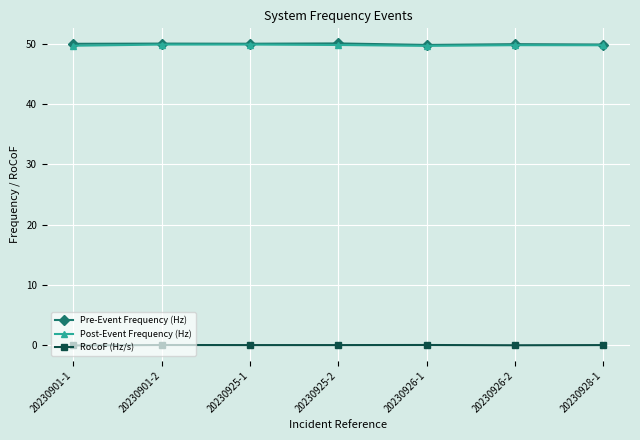

Is the value of RoCoF (Hz/s) at 20230925-2 greater than the value of Pre-Event Frequency (Hz) at 20230925-1?

No